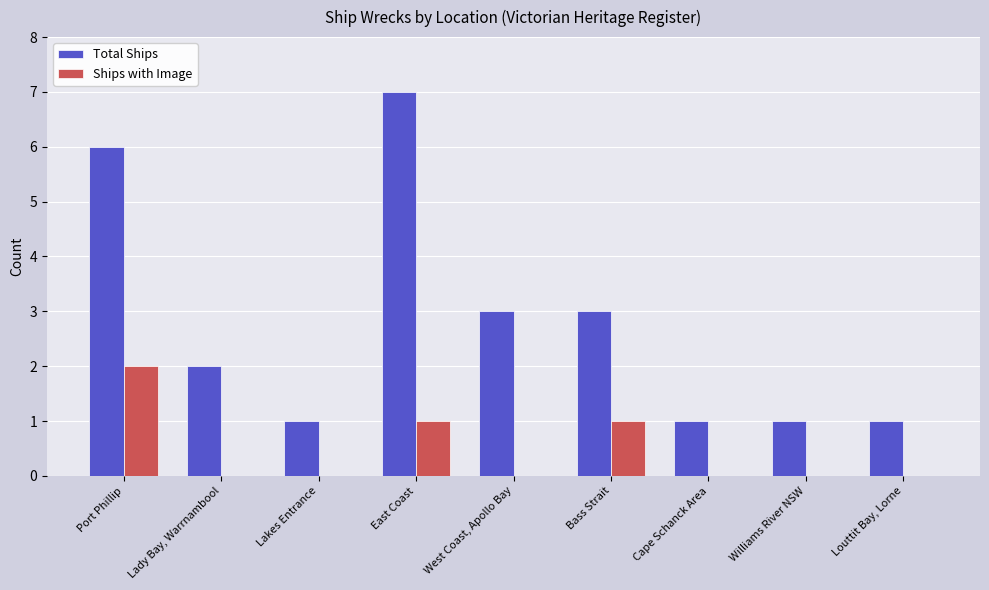

What is the greatest value displayed?

7